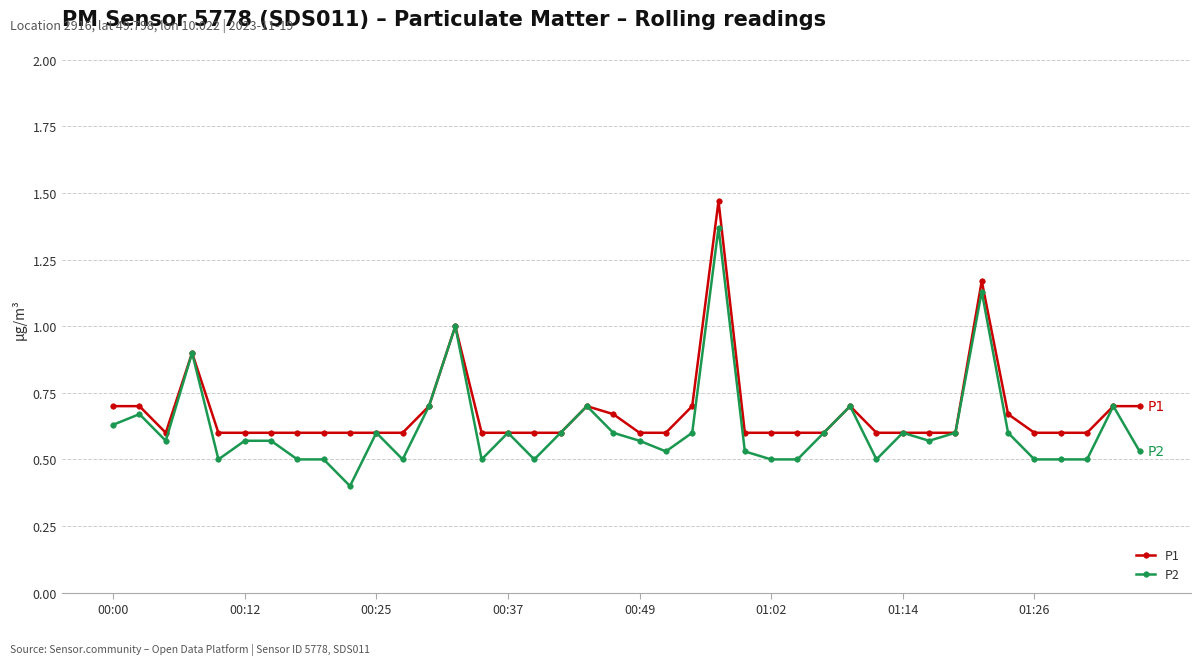

Which series has the largest range (max minus min)?

P2